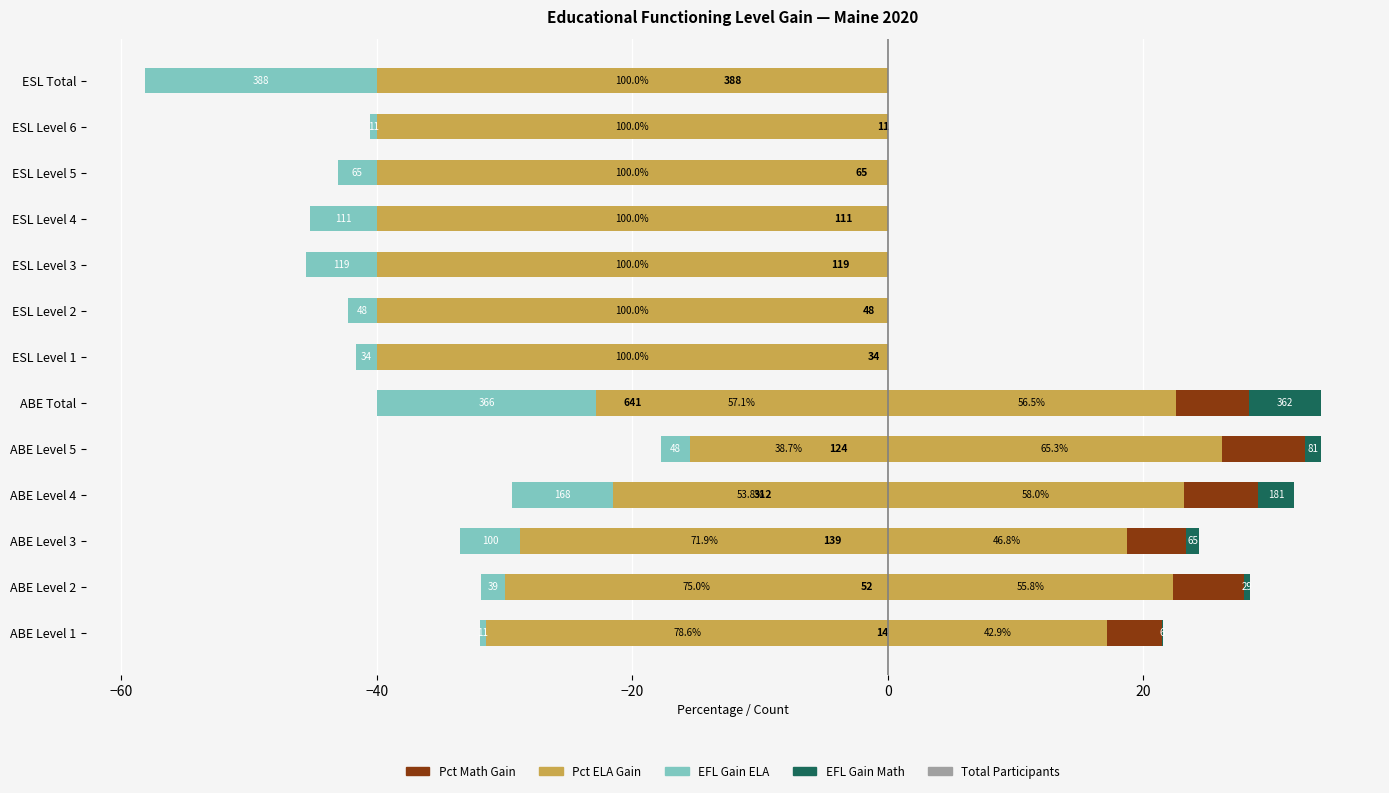

How many series are shown in this chart?

5